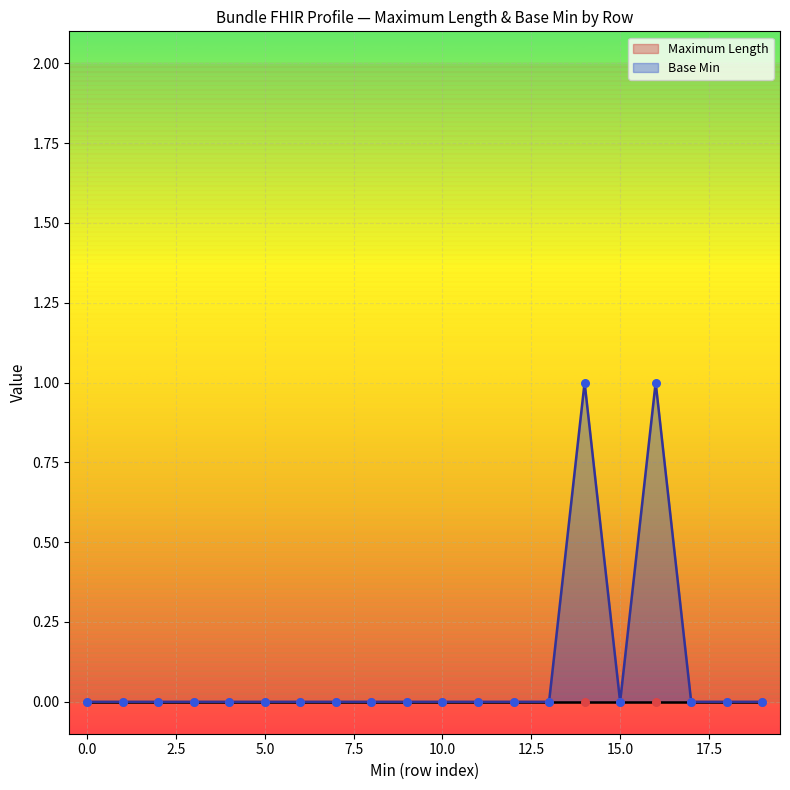

Is the value of Maximum Length at 0 greater than the value of Base Min at 0?

No